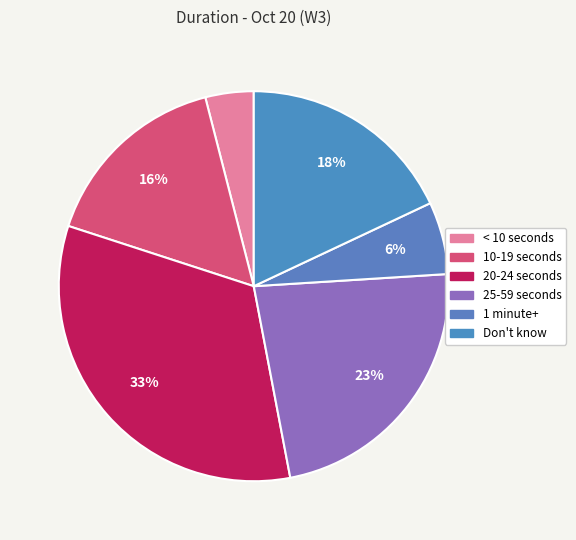

What percentage is NOT represented by 20-24 seconds?

67.0%